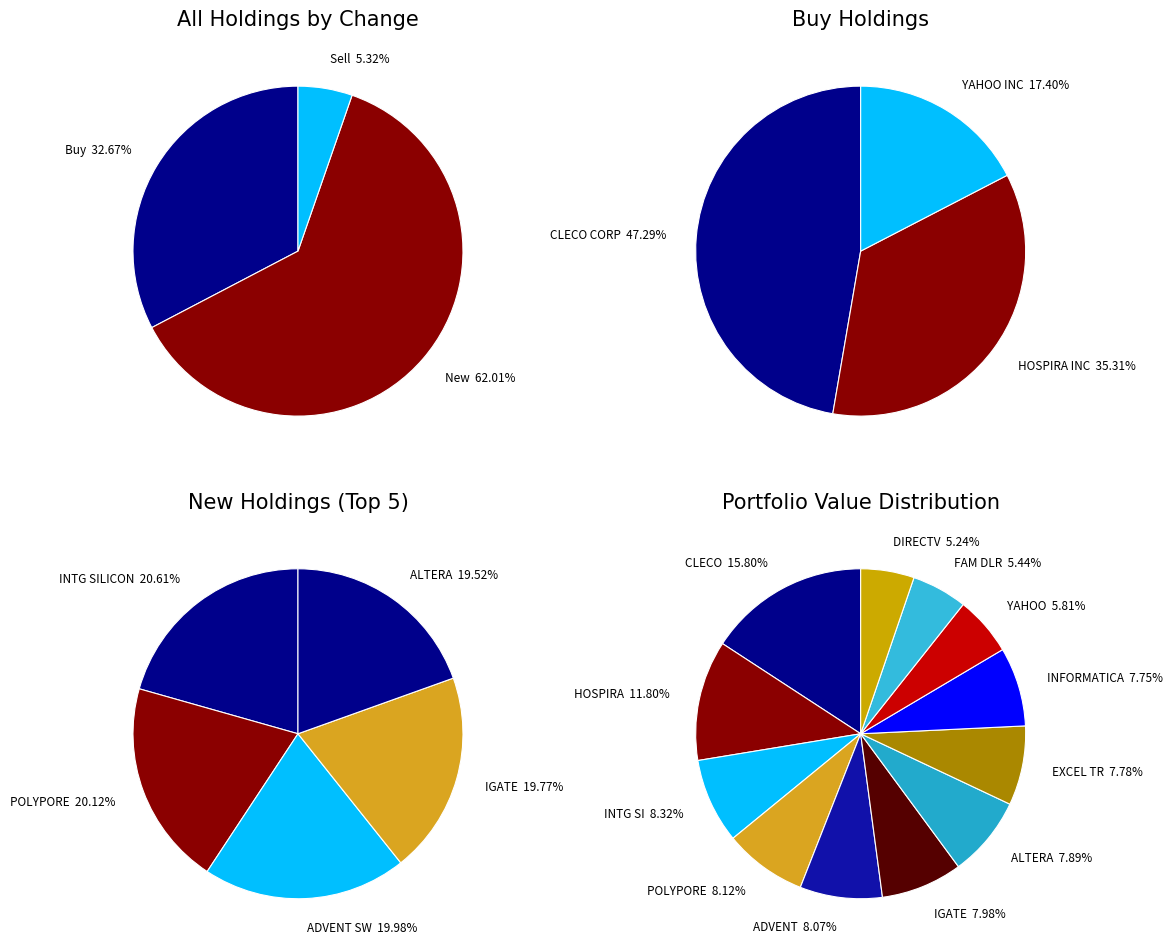

How many slices are in this pie chart?

12